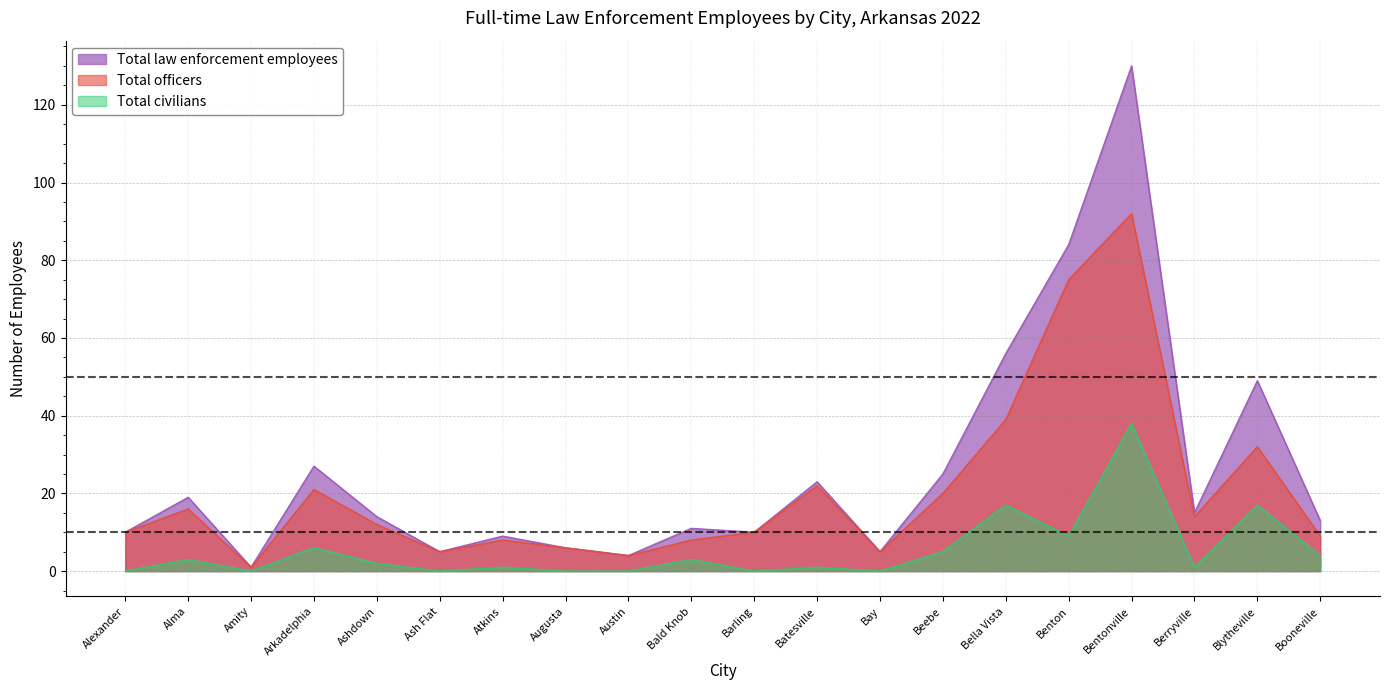

Which category has the highest value in the Total civilians series?

Bentonville